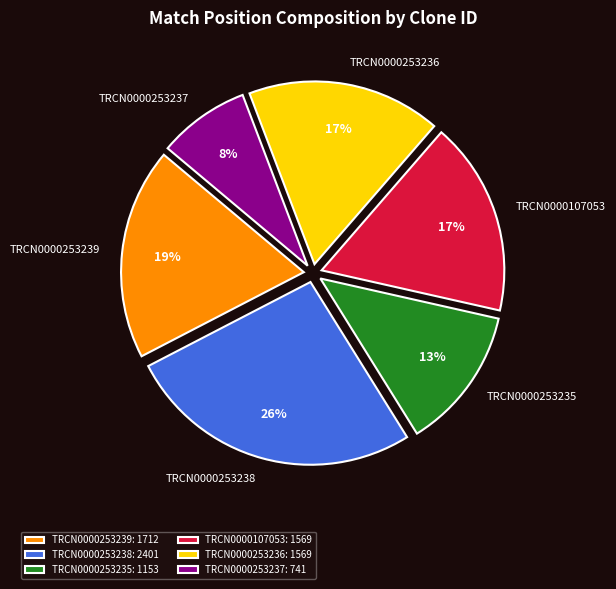

The TRCN0000253236 slice represents 17% of the pie. True or false?

True